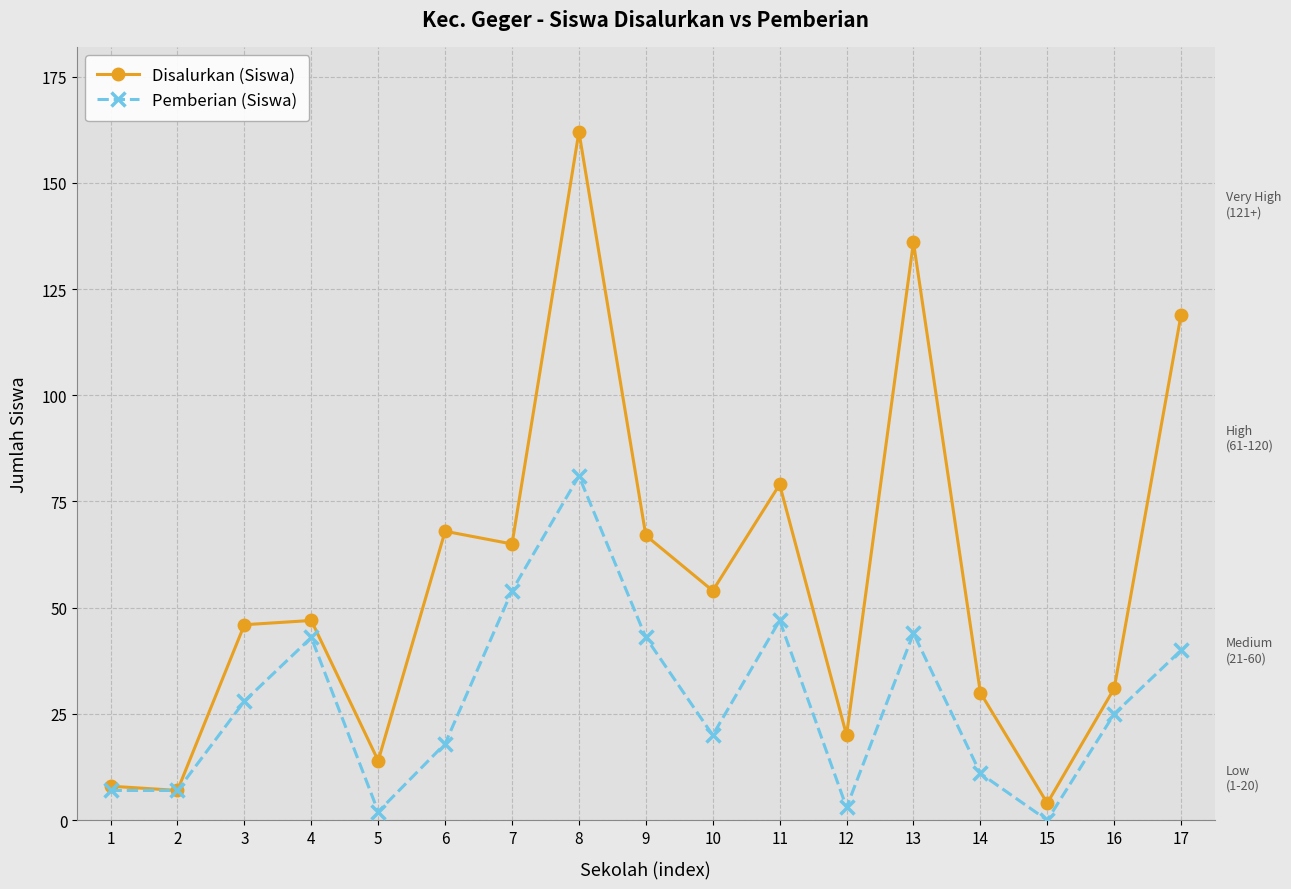

Reading left to right, transcribe all the data shown in this chart.

Disalurkan (Siswa): 8	7	46	47	14	68	65	162	67	54	79	20	136	30	4	31	119
Pemberian (Siswa): 7	7	28	43	2	18	54	81	43	20	47	3	44	11	0	25	40